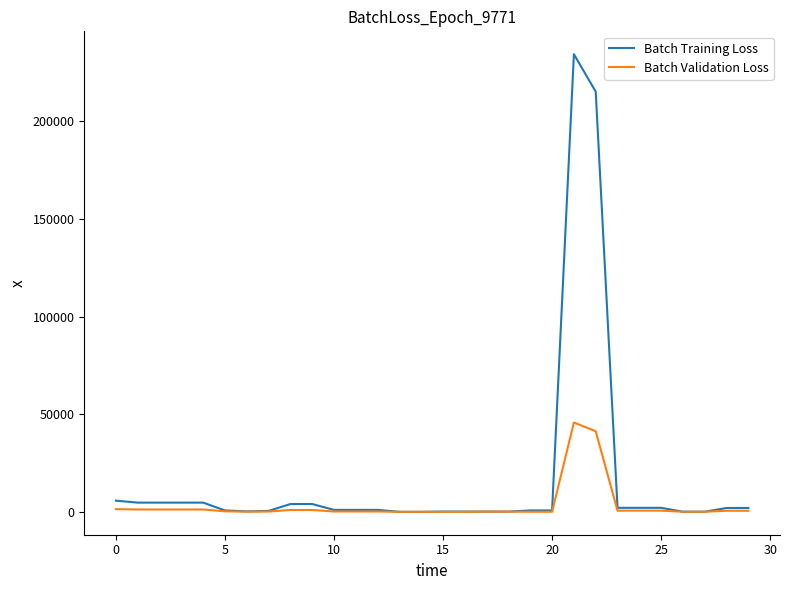

What is the highest value of the Batch Validation Loss series?

45732.0